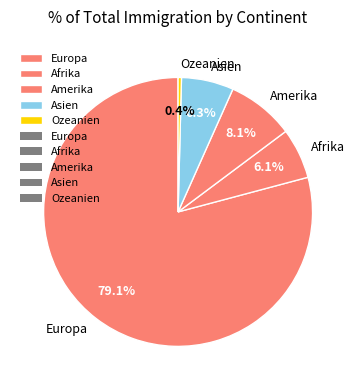

How many segments does this pie chart have?

5